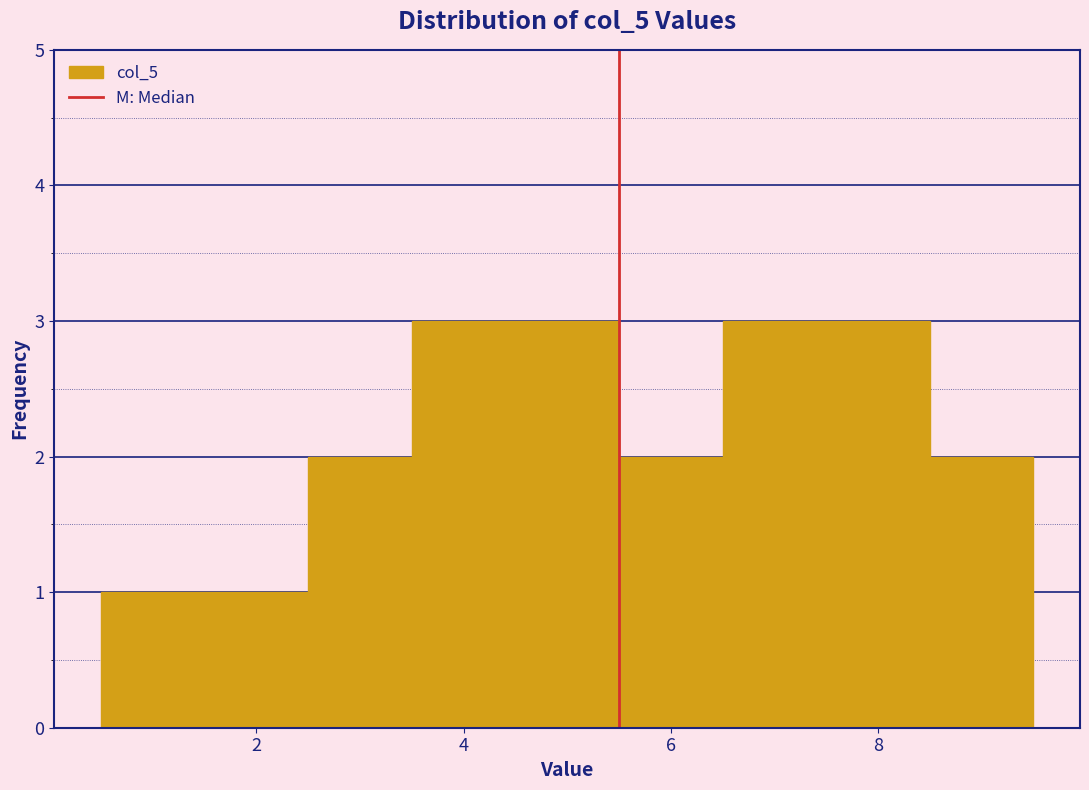

How tall is the bar that spans 4.5 to 5.5 on the x-axis? Neither the bar edges nor the heights are printed on the chart, so give them approximately, as read against the axes.

3